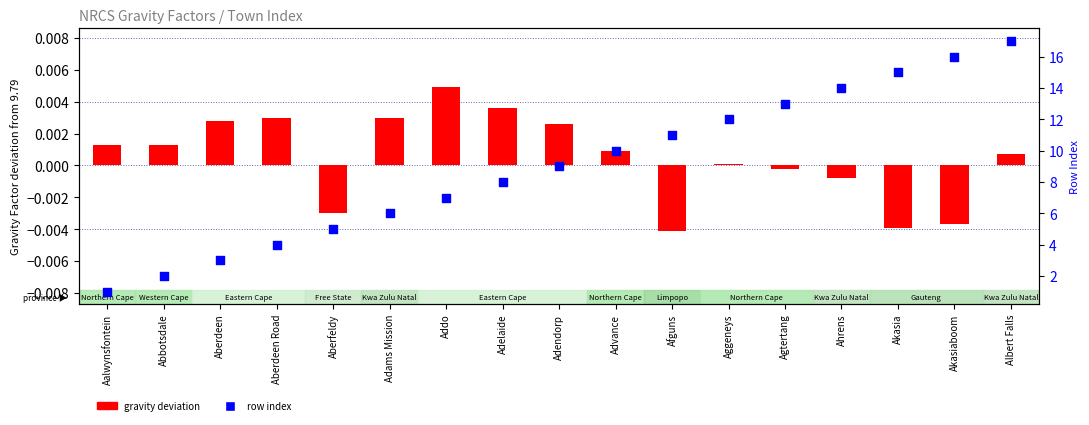

Which series has the largest total across all categories?

Row index